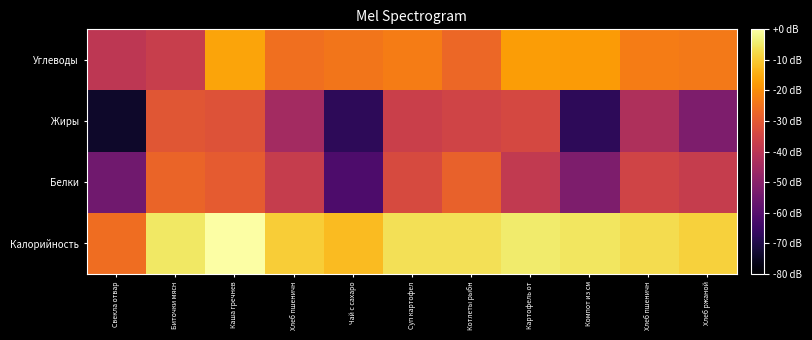

Which series changed the most between Биточки мясн and Компот из см?

Жиры